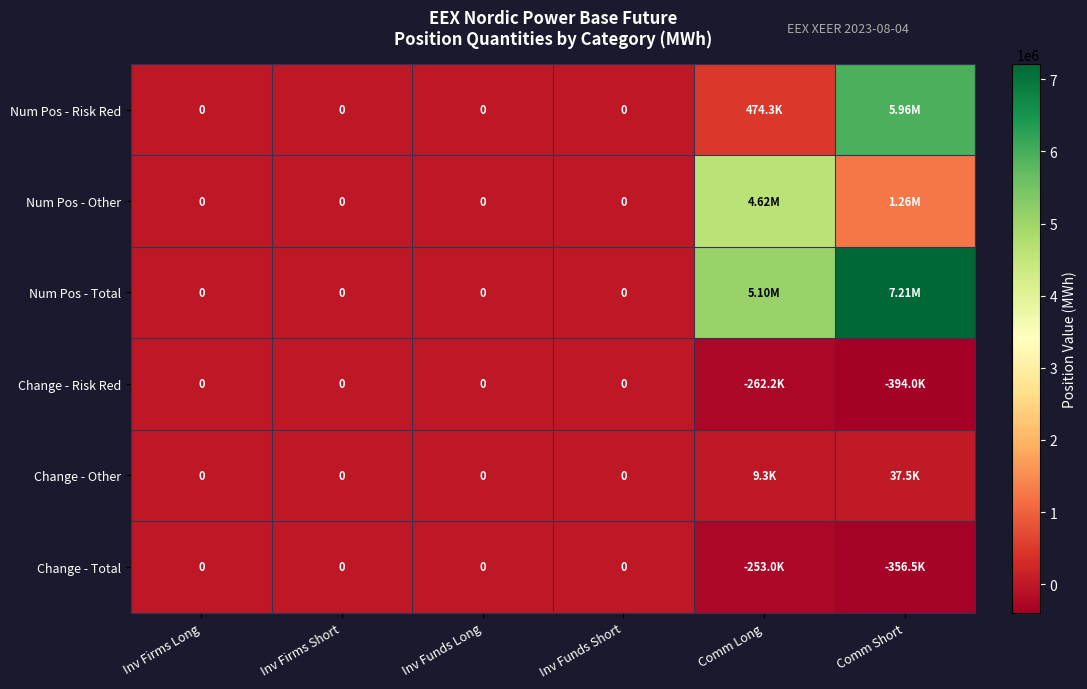

At how many categories does at least one series exceed 1020205?

2